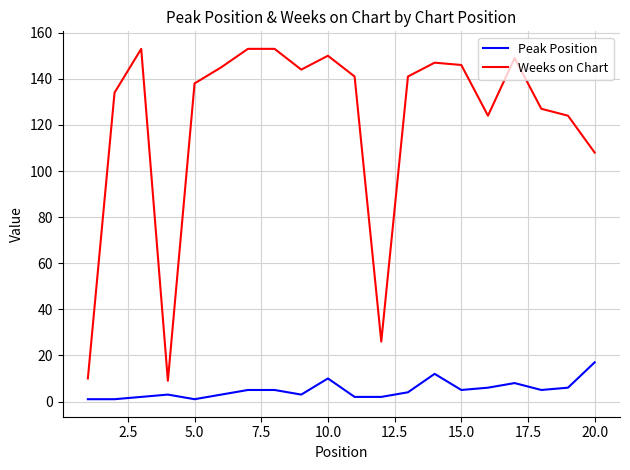

How many lines are shown in the chart?

2